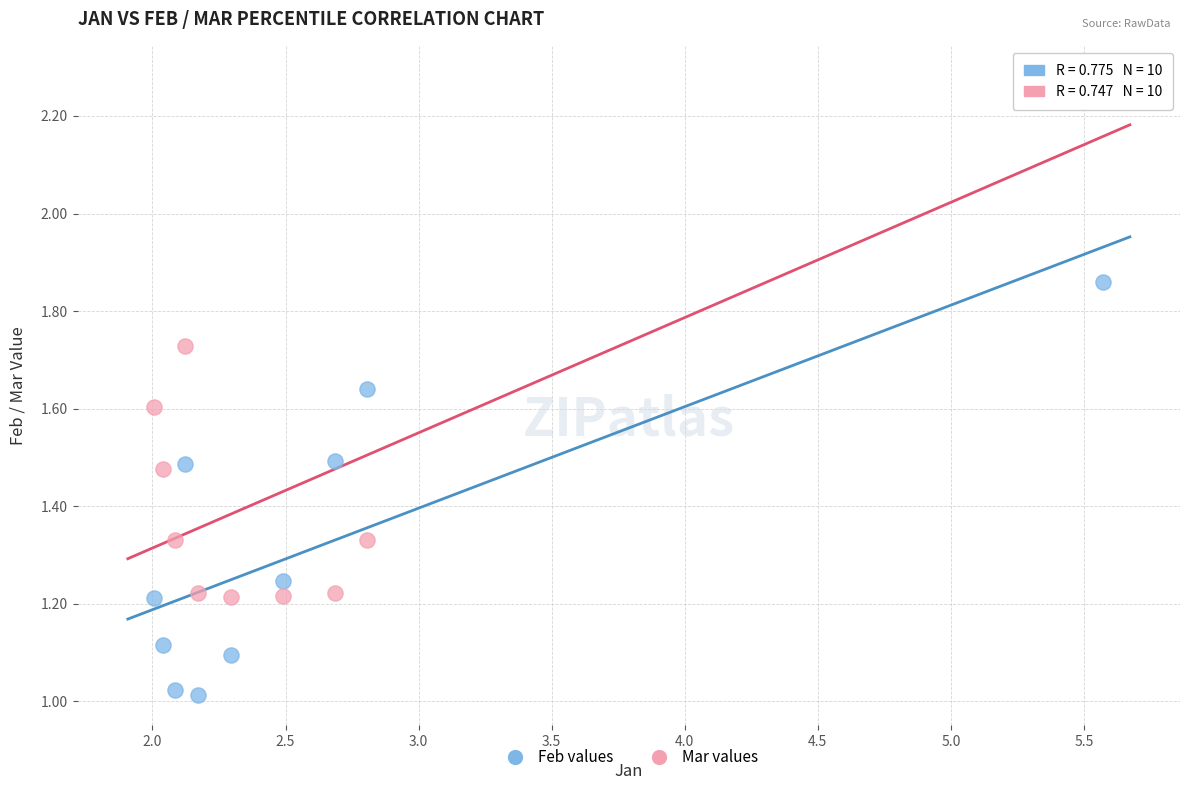

Which series has the largest Y range (max minus min)?

Mar values